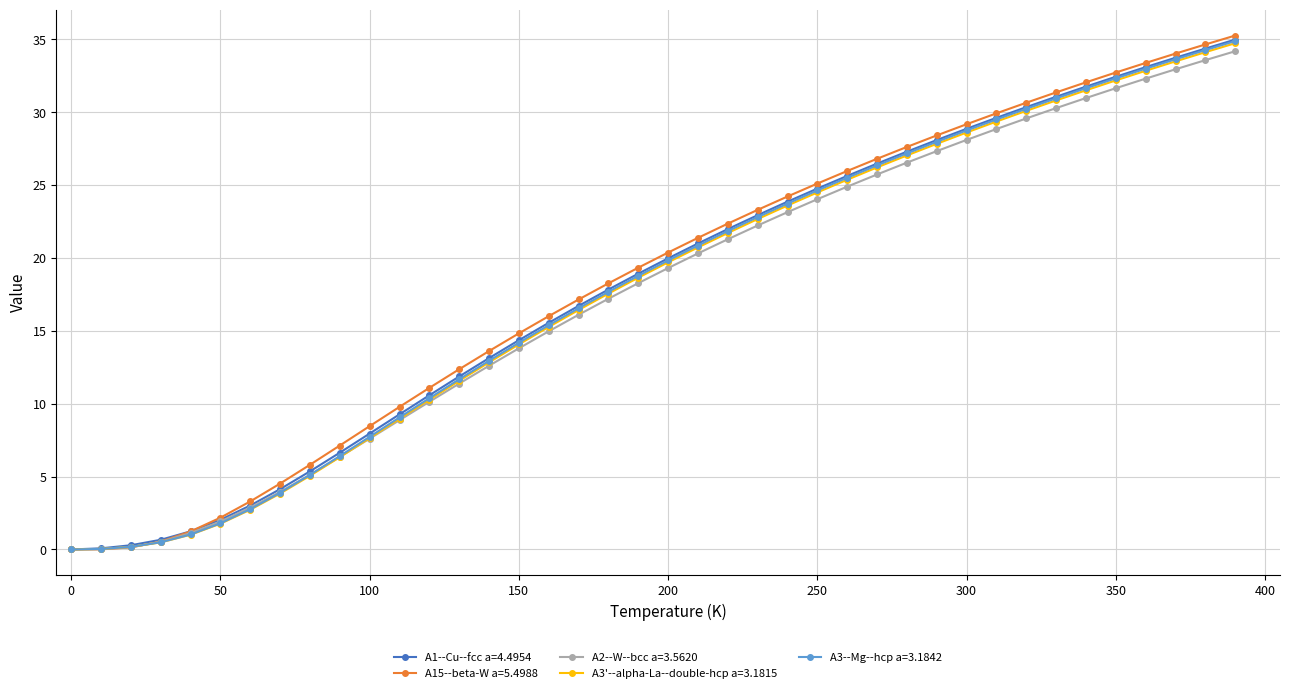

What is the greatest value displayed?

35.3